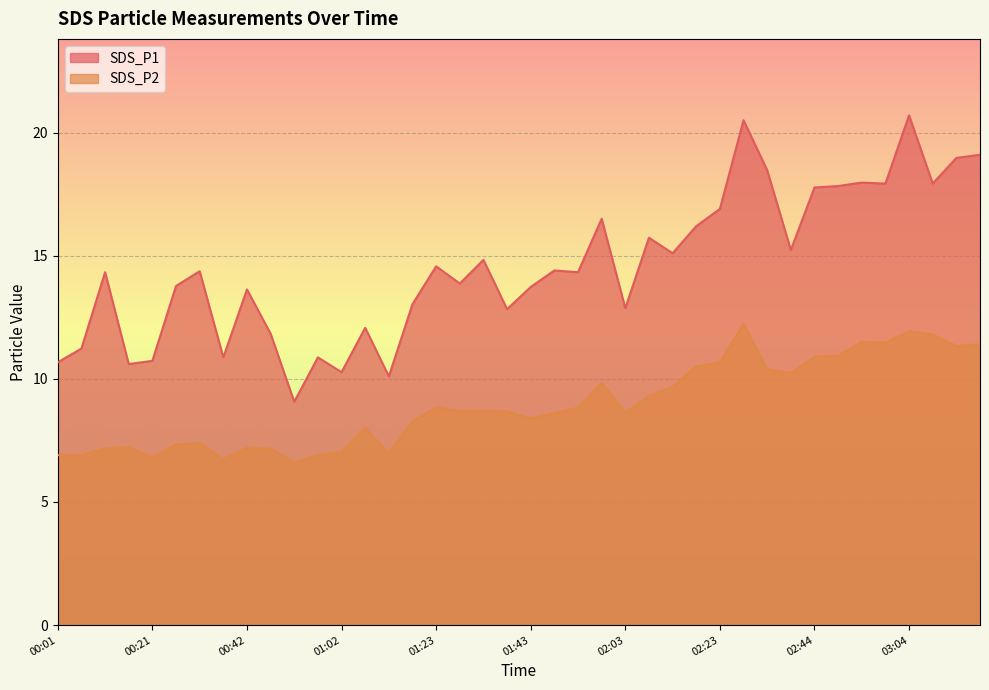

Reading left to right, list all the values displayed in this chart.

SDS_P1: 00:01=10.7	00:06=11.2	00:11=14.3	00:16=10.6	00:21=10.7	00:26=13.8	00:32=14.4	00:37=10.9	00:42=13.6	00:47=11.8	00:52=9.1	00:57=10.9	01:02=10.3	01:07=12.1	01:12=10.1	01:17=13.0	01:23=14.6	01:28=13.9	01:33=14.8	01:38=12.8	01:43=13.7	01:48=14.4	01:53=14.3	01:58=16.5	02:03=12.9	02:08=15.7	02:13=15.1	02:18=16.2	02:23=16.9	02:29=20.5	02:34=18.5	02:39=15.2	02:44=17.8	02:49=17.8	02:54=18.0	02:59=17.9	03:04=20.7	03:09=17.9	03:14=19.0	03:19=19.1
SDS_P2: 00:01=6.9	00:06=6.9	00:11=7.2	00:16=7.2	00:21=6.8	00:26=7.3	00:32=7.4	00:37=6.7	00:42=7.2	00:47=7.2	00:52=6.6	00:57=6.9	01:02=7.0	01:07=8.0	01:12=7.0	01:17=8.3	01:23=8.8	01:28=8.7	01:33=8.7	01:38=8.7	01:43=8.4	01:48=8.6	01:53=8.8	01:58=9.8	02:03=8.6	02:08=9.3	02:13=9.7	02:18=10.5	02:23=10.7	02:29=12.2	02:34=10.4	02:39=10.2	02:44=10.9	02:49=10.9	02:54=11.5	02:59=11.5	03:04=11.9	03:09=11.8	03:14=11.3	03:19=11.4